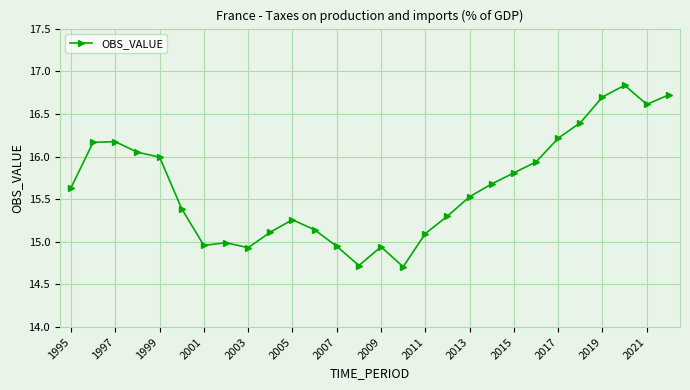

What is the value of the 28th point from the left?

16.7